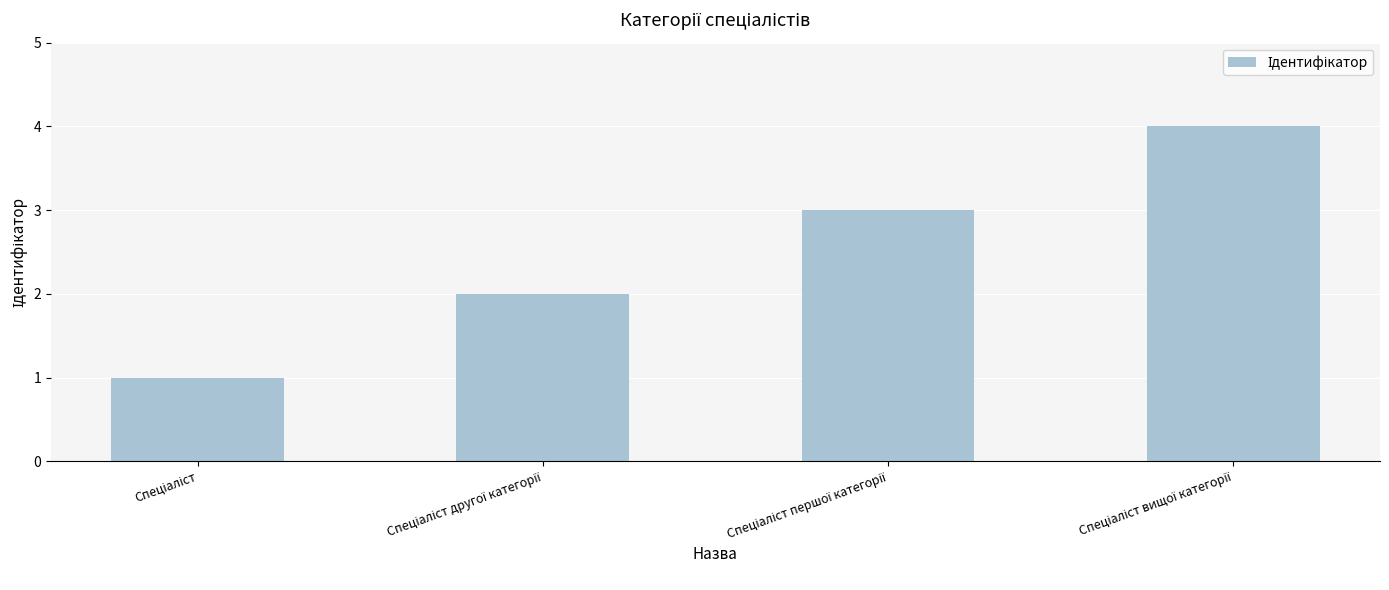

What is the sum of all values?

10